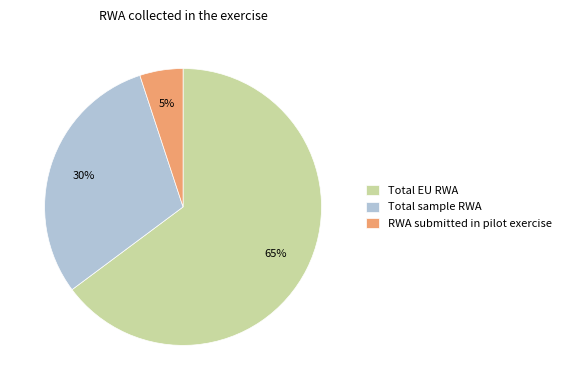

Between RWA submitted in pilot exercise and Total sample RWA, which is larger?

Total sample RWA